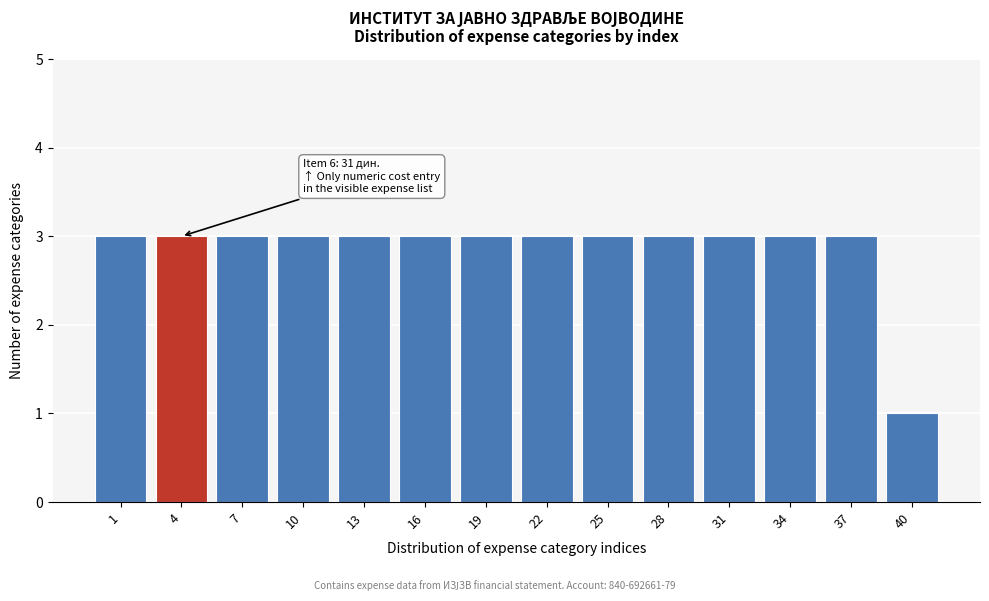

Reading right to left, what are all the values shown in this chart?

1	3	3	3	3	3	3	3	3	3	3	3	3	3